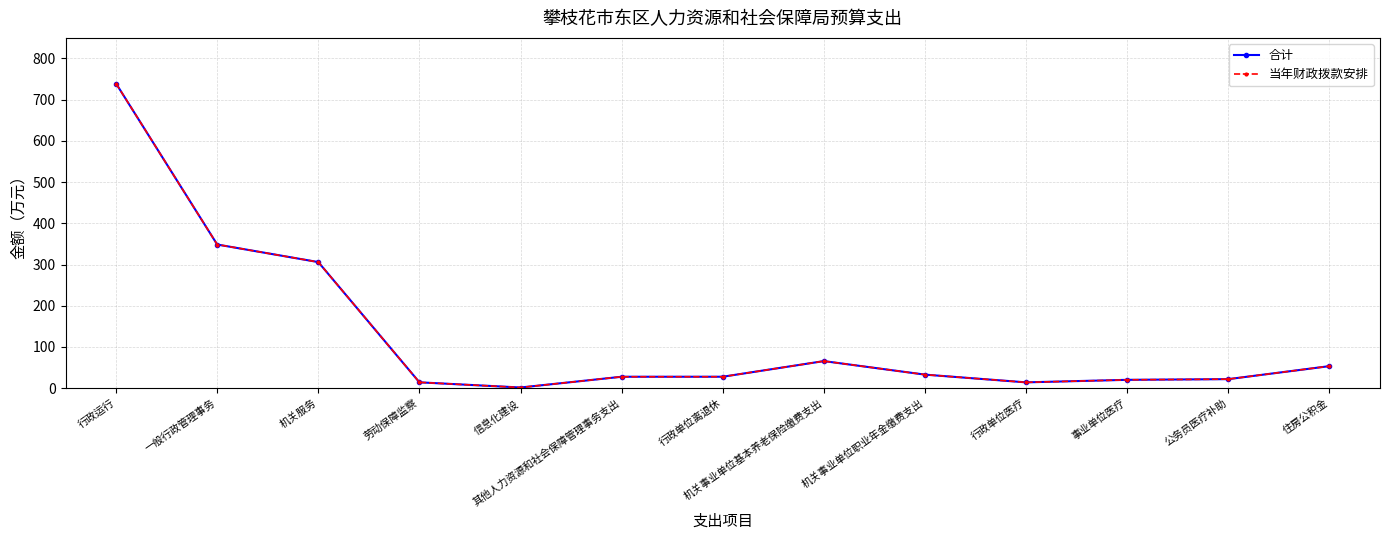

What is the label of the 2nd point from the left?

一般行政管理事务